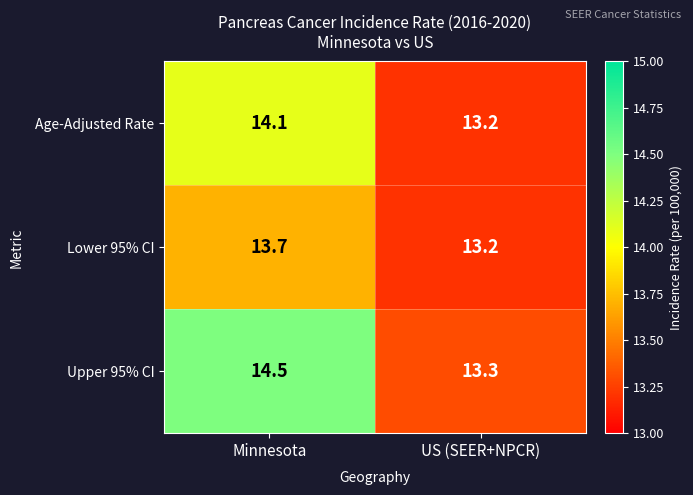

What is the sum of all Lower 95% CI values?

26.9